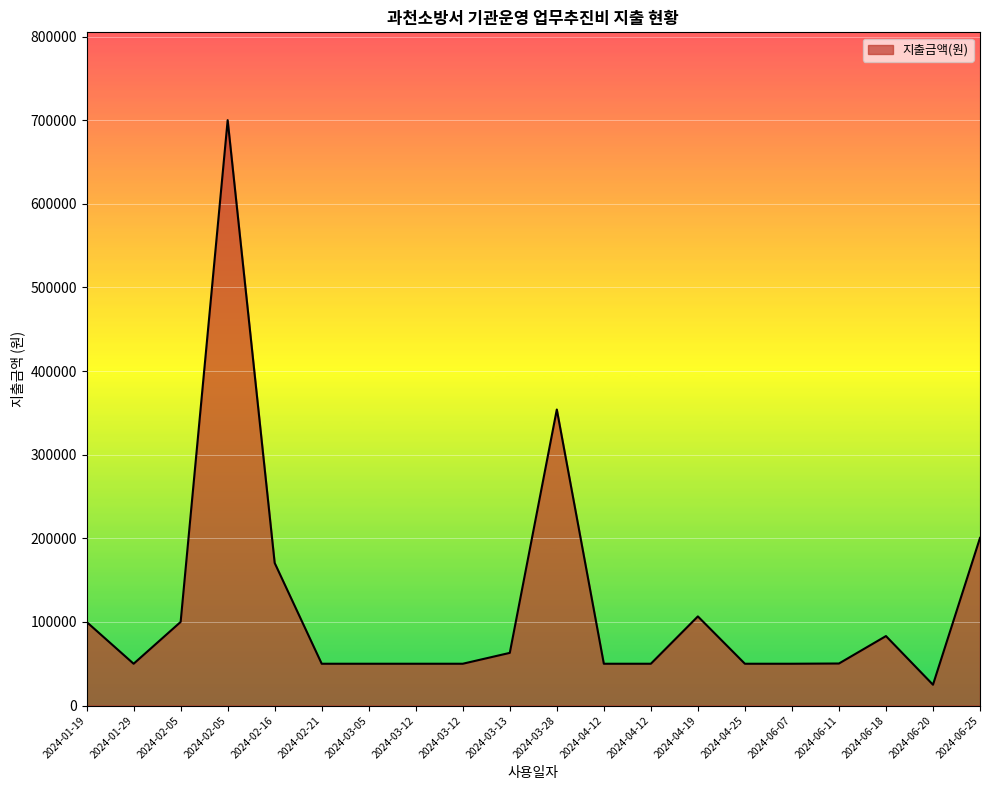

How many interior local peaks (higher than both neighbors) does the data have?

4